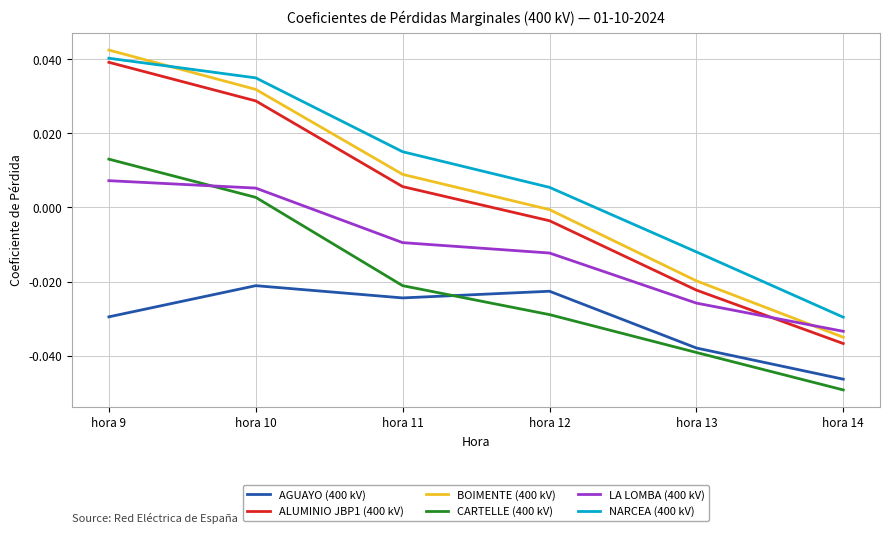

Which label corresponds to the smallest value in the chart?

hora 14